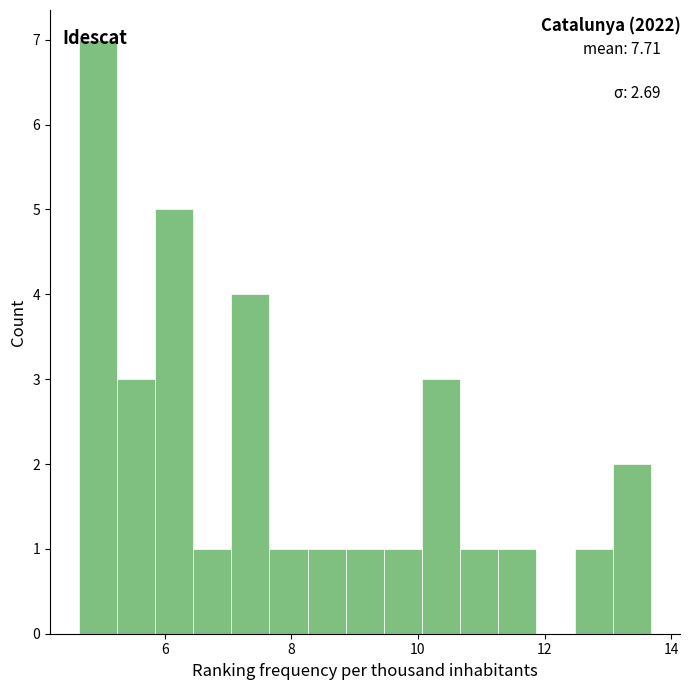

Around what value on the x-axis is the tallest bar? Give the approximate position of its centre, as read against the axis.

5.0